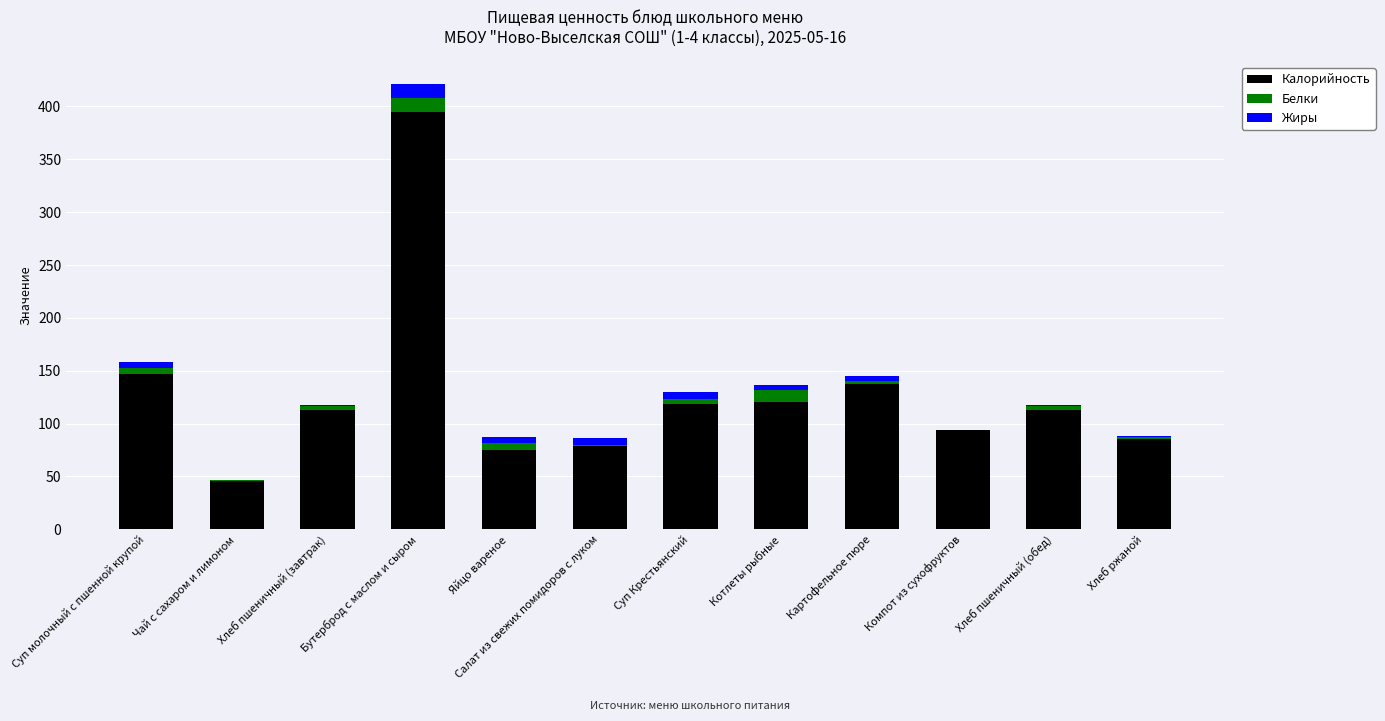

At which label is Калорийность closest to 220?

Суп молочный с пшенной крупой